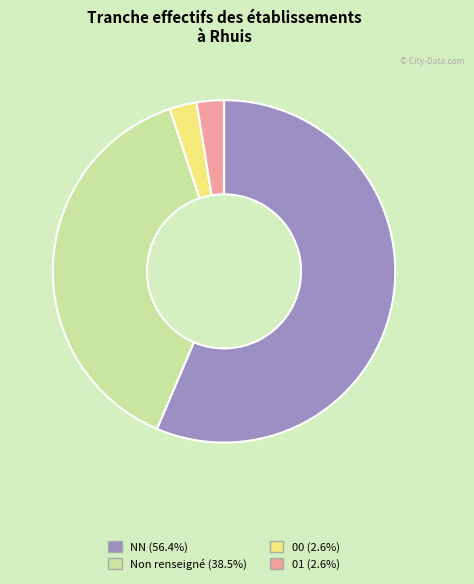

Does any single category account for the majority?

Yes